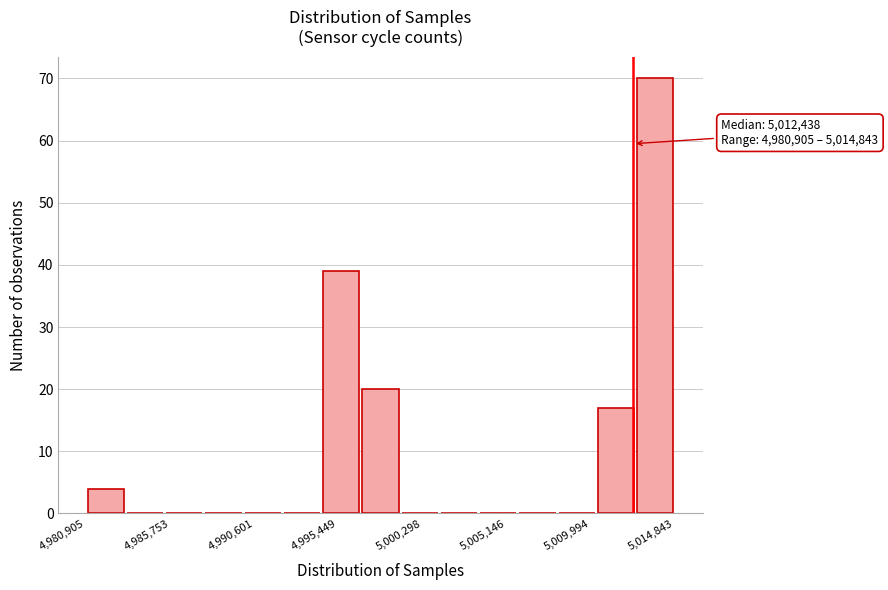

Over which range of the x-axis is the bar tallest?

5012500 to 5015000